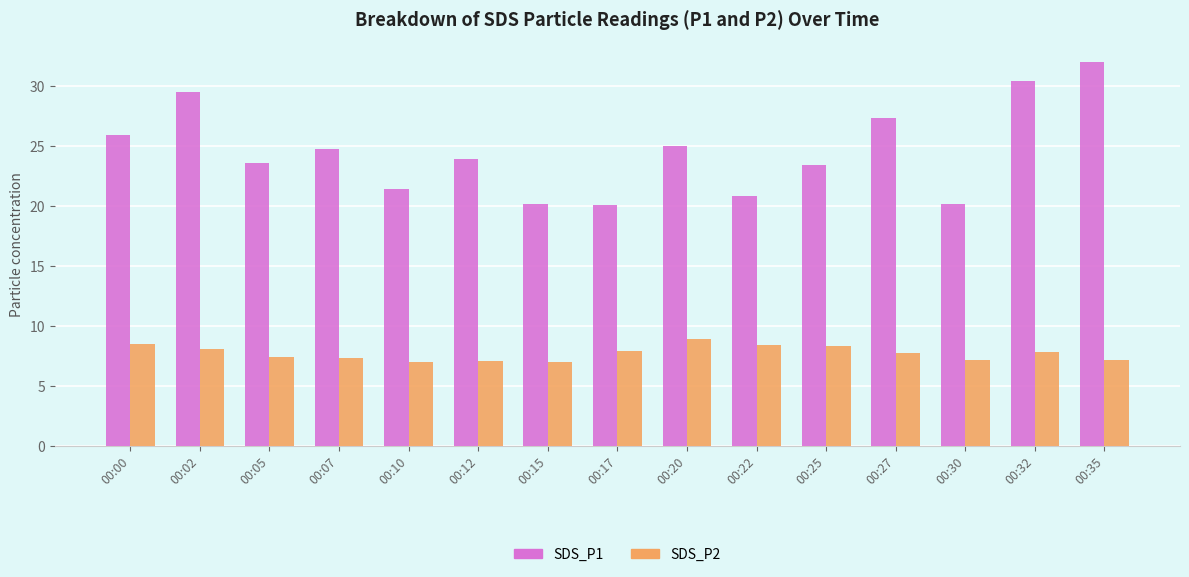

Which series has the largest range (max minus min)?

SDS_P1